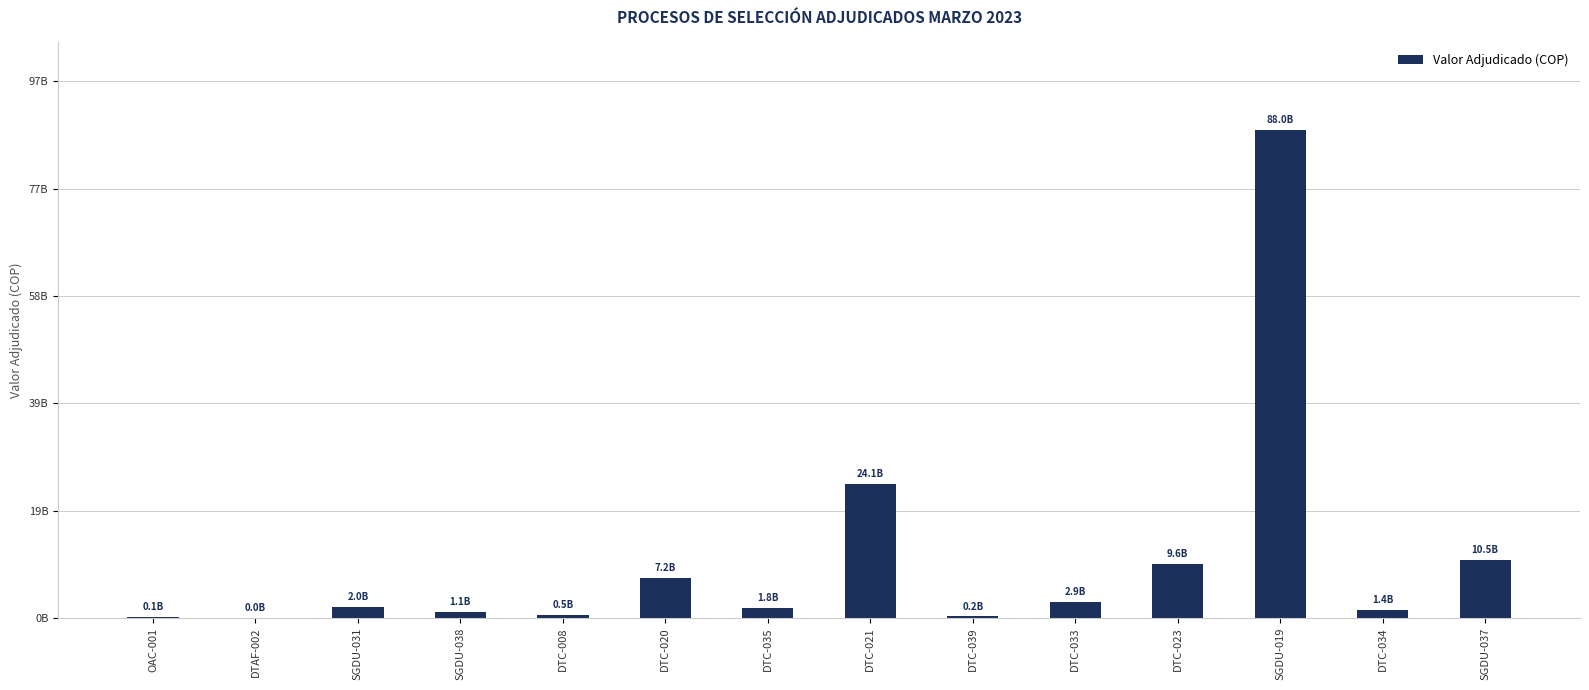

The value at DTC-033 is 2879979180. True or false?

True